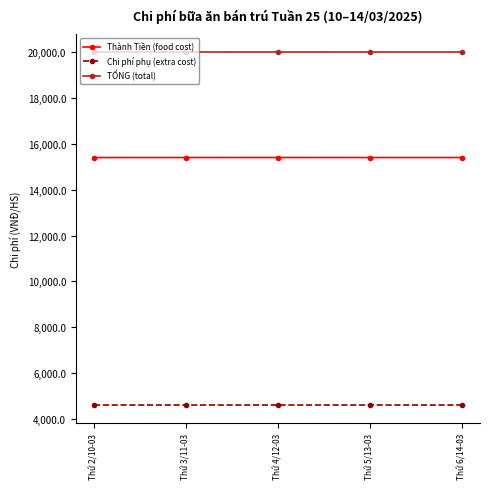

Is the value of Thành Tiền (food cost) at Thứ 5/13-03 greater than the value of TỔNG (total) at Thứ 6/14-03?

No